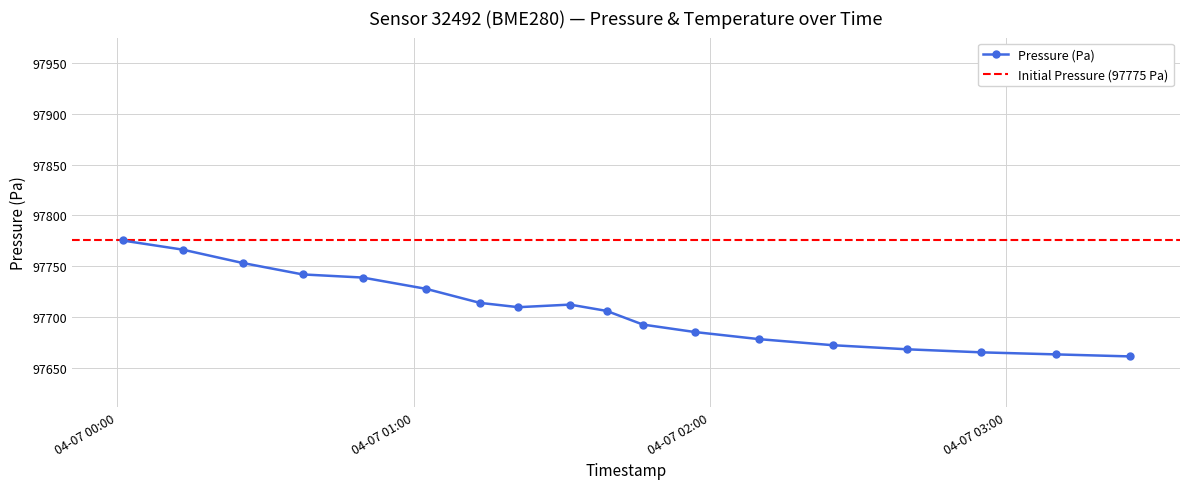

How many interior local valleys (lower than both neighbors) does the data have?

1